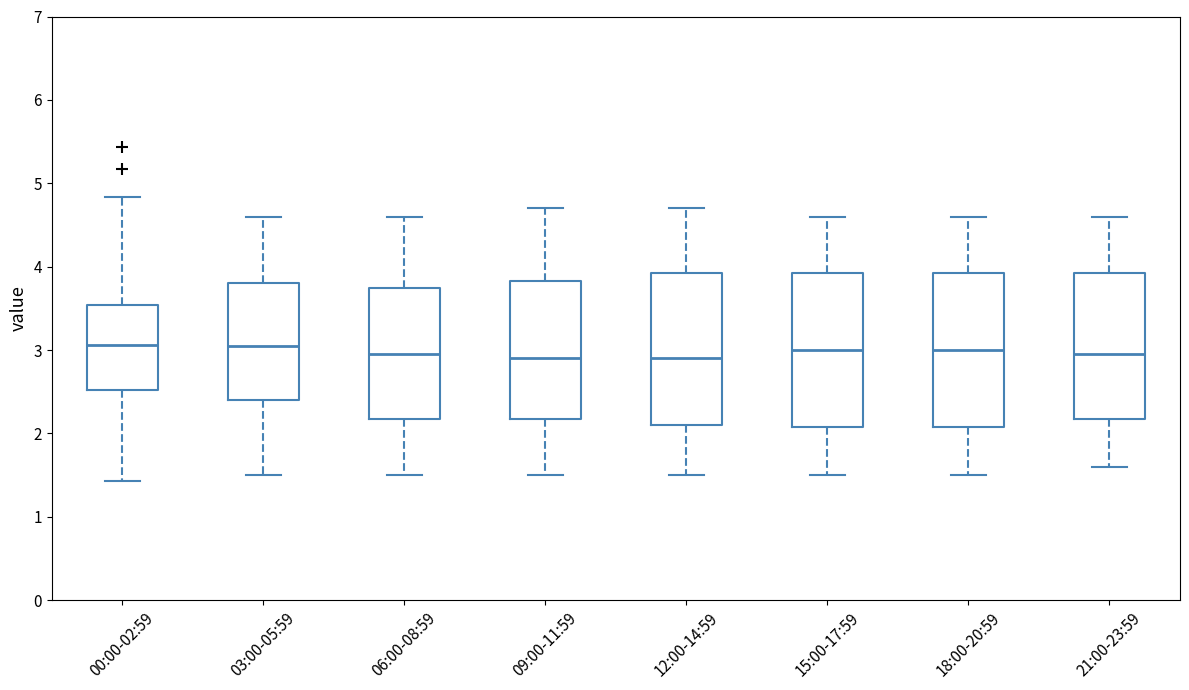

Reading left to right, transcribe this box plot: for each box, give where its median line is, the range the box spans, and where its two whiskers end, as read against the y-axis. The values are not printed on the chart, so give them approximately, as read against the axis.

00:00-02:59: median 3.1, box 2.5 to 3.5, whiskers 1.4 to 4.8
03:00-05:59: median 3.1, box 2.4 to 3.8, whiskers 1.5 to 4.6
06:00-08:59: median 3.0, box 2.2 to 3.8, whiskers 1.5 to 4.6
09:00-11:59: median 2.9, box 2.2 to 3.8, whiskers 1.5 to 4.7
12:00-14:59: median 2.9, box 2.1 to 3.9, whiskers 1.5 to 4.7
15:00-17:59: median 3.0, box 2.1 to 3.9, whiskers 1.5 to 4.6
18:00-20:59: median 3.0, box 2.1 to 3.9, whiskers 1.5 to 4.6
21:00-23:59: median 3.0, box 2.2 to 3.9, whiskers 1.6 to 4.6